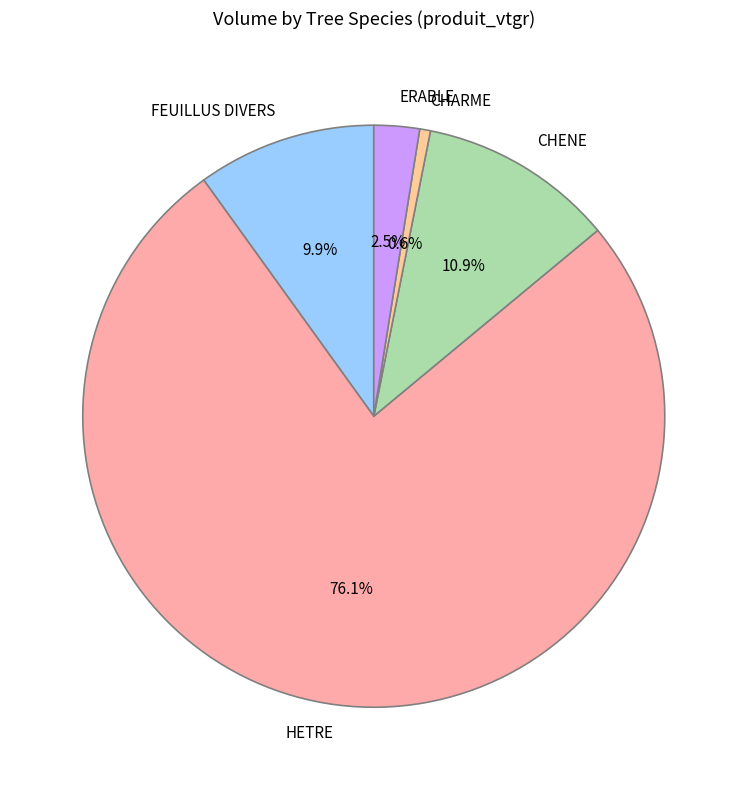

The FEUILLUS DIVERS slice represents 10% of the pie. True or false?

True